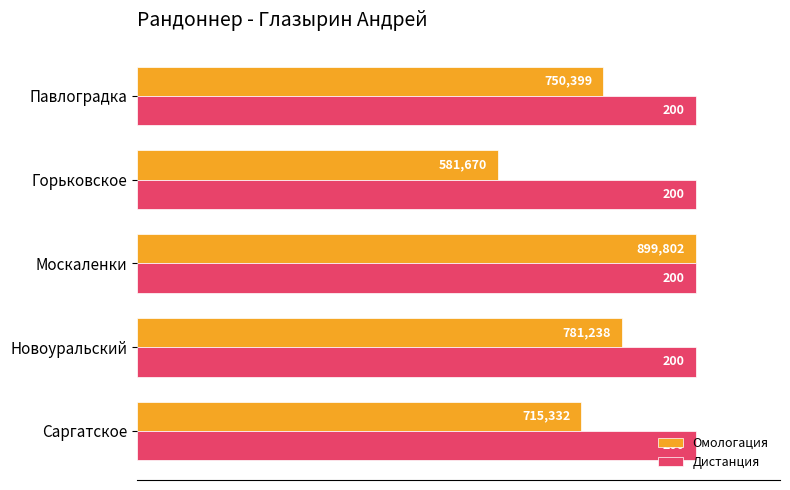

What are all the series names shown in the legend?

Омологация, Дистанция